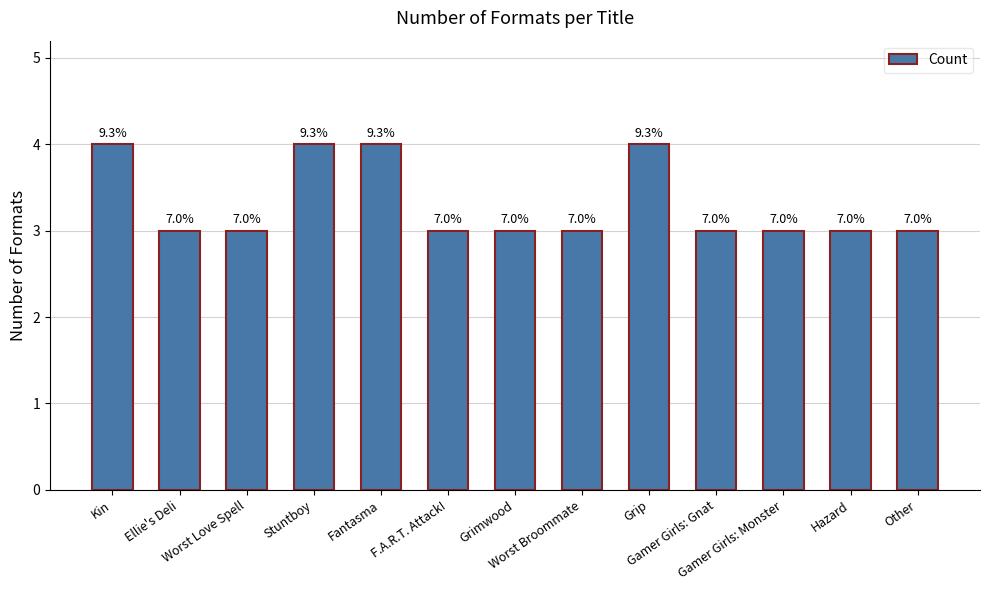

Are the bars horizontal?

No